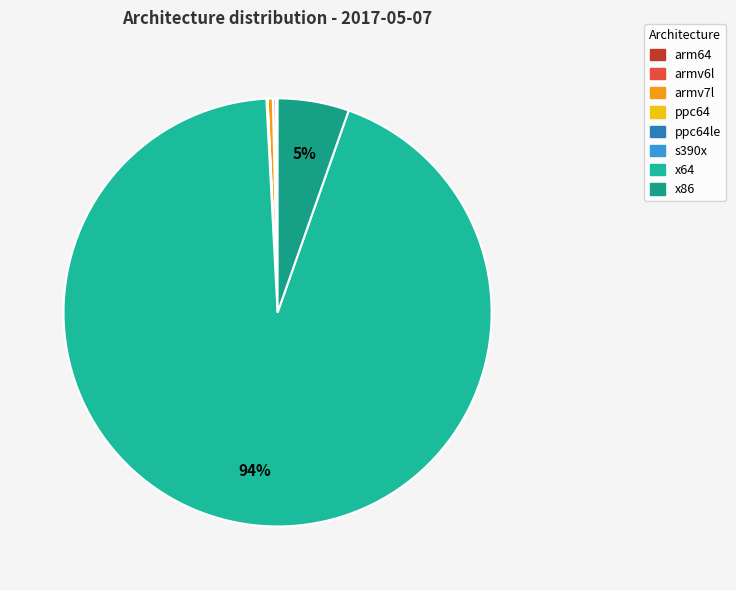

Is the sum of ppc64 and armv6l greater than half?

No